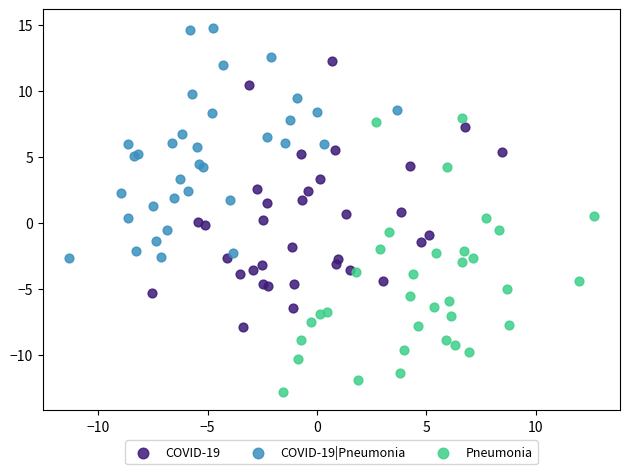

Which series has the largest Y range (max minus min)?

Pneumonia